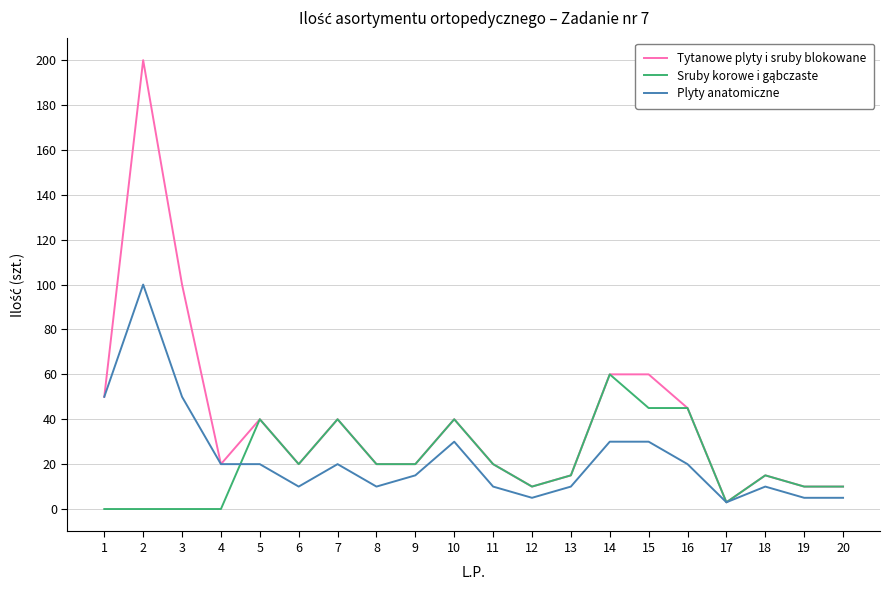

At which category does the chart reach its peak across all series?

2